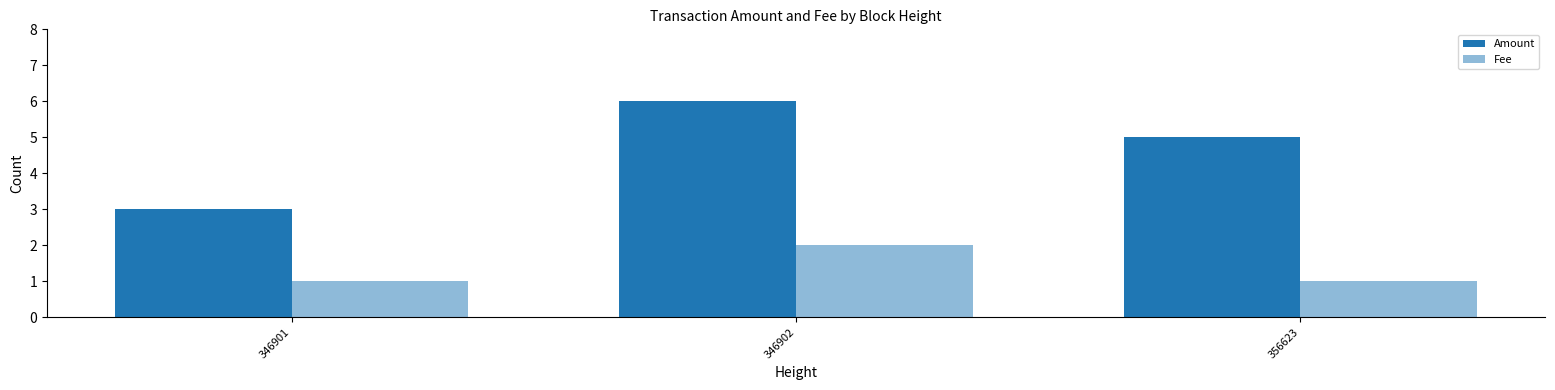

Count the number of data series in this chart.

2